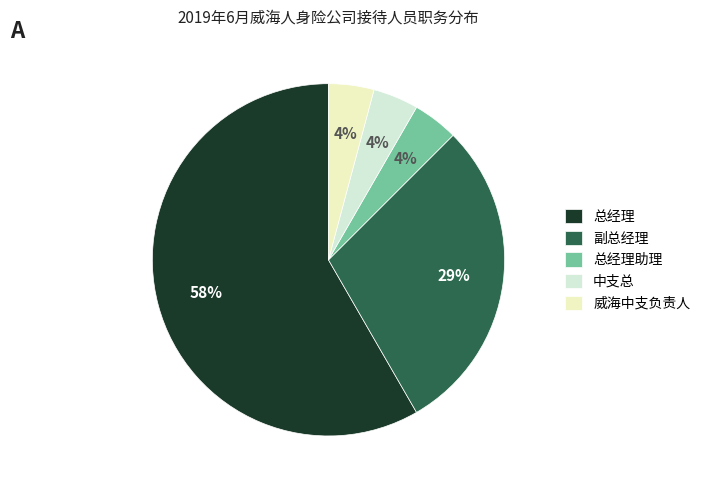

To the nearest percent, what portion does 威海中支负责人 represent?

4%